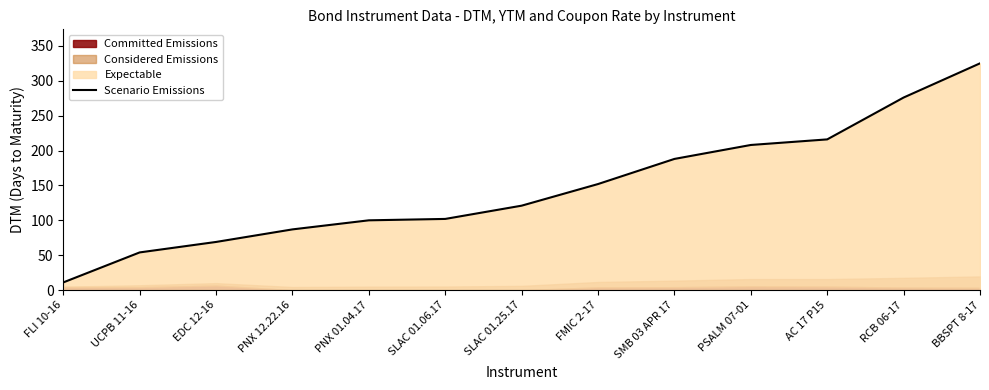

What is the change in value from EDC 12-16 to FMIC 2-17?

+83